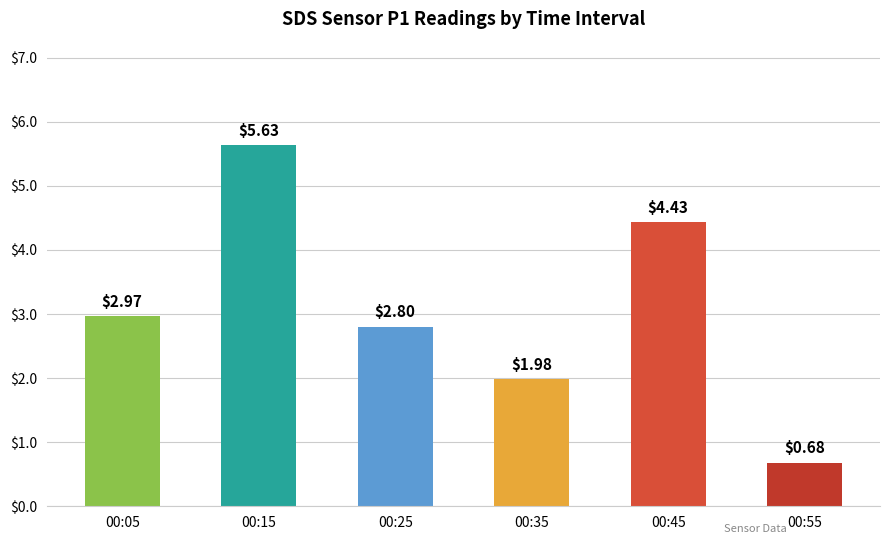

What is the difference between the values at 00:25 and 00:15?

2.8